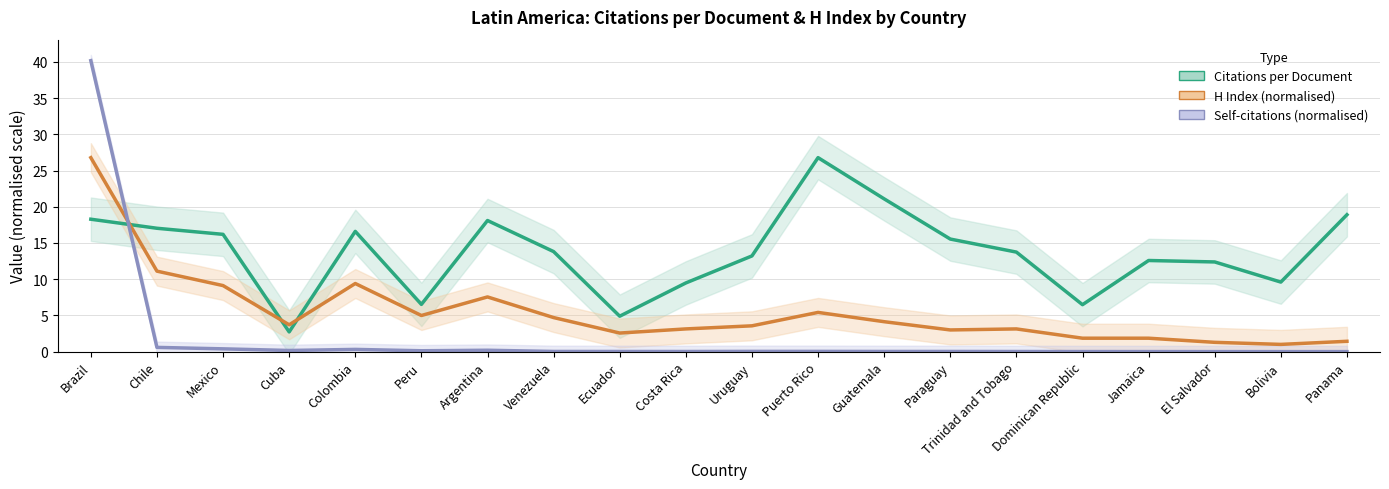

The Citations per Document series shows 6.5 at Dominican Republic. True or false?

True